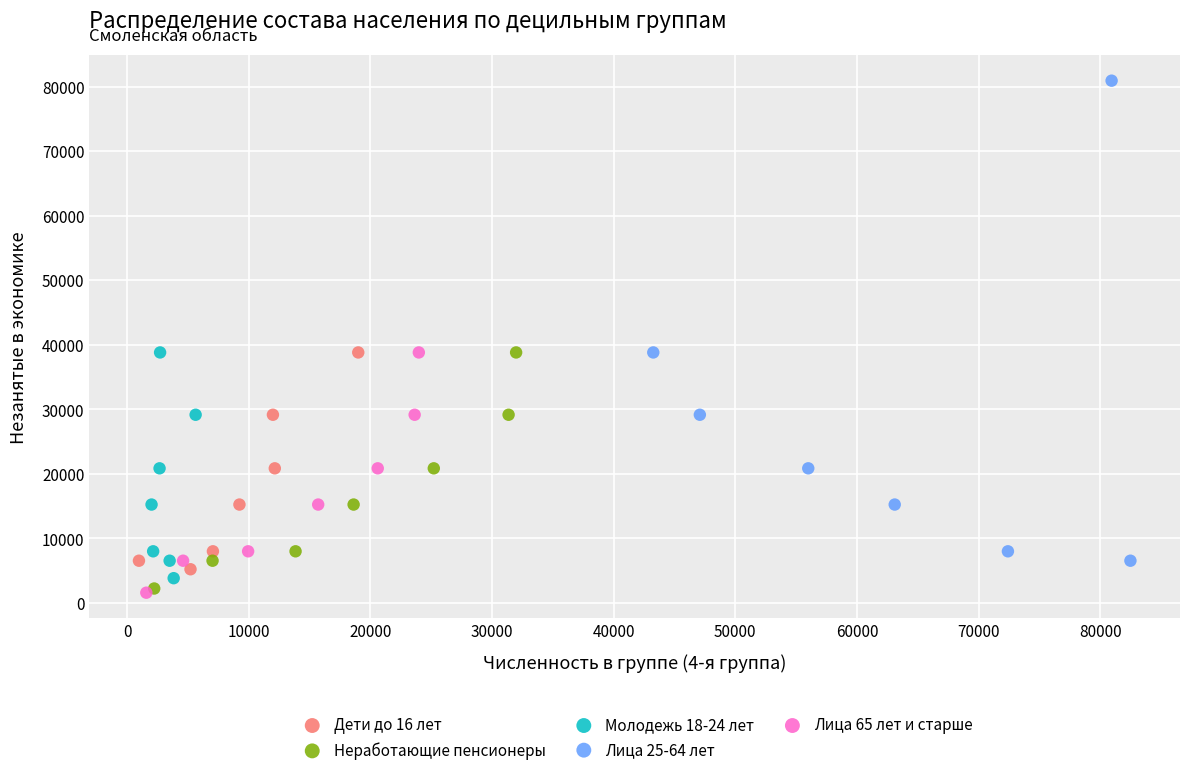

Which series contains the highest Y value?

Лица 25-64 лет